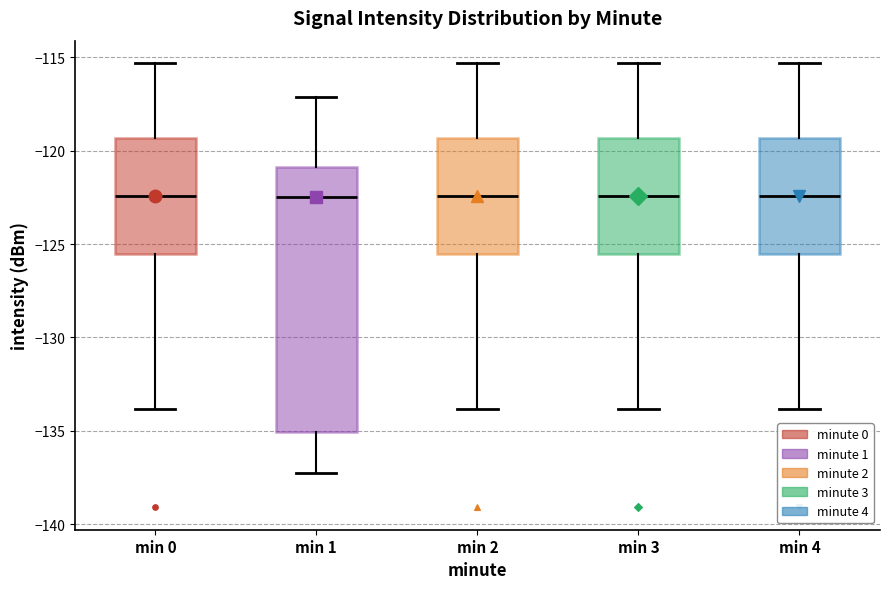

Reading left to right, transcribe this box plot: for each box, give where its median line is, the range the box spans, and where its two whiskers end, as read against the y-axis. The values are not printed on the chart, so give them approximately, as read against the axis.

min 0: median -122.5, box -125.5 to -119.5, whiskers -134.0 to -115.5
min 1: median -122.5, box -135.0 to -121.0, whiskers -137.5 to -117.0
min 2: median -122.5, box -125.5 to -119.5, whiskers -134.0 to -115.5
min 3: median -122.5, box -125.5 to -119.5, whiskers -134.0 to -115.5
min 4: median -122.5, box -125.5 to -119.5, whiskers -134.0 to -115.5